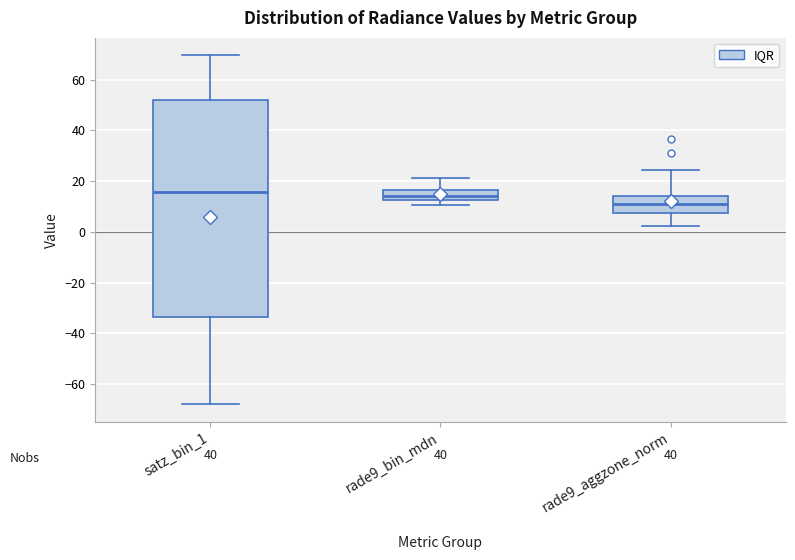

Which box is the tallest, from its lower edge to its upper edge?

satz_bin_1